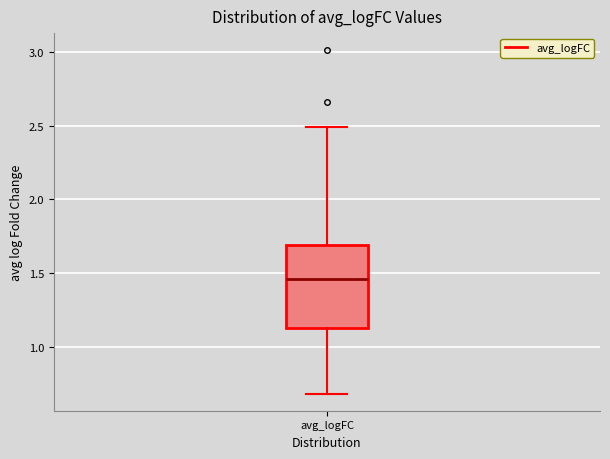

Read this box plot against the y-axis: the position of the median line, the range covered by the box, and the ends of both whiskers. The values are not printed on the chart, so give them approximately, as read against the axis.

median 1.45, box 1.15 to 1.70, whiskers 0.70 to 2.50